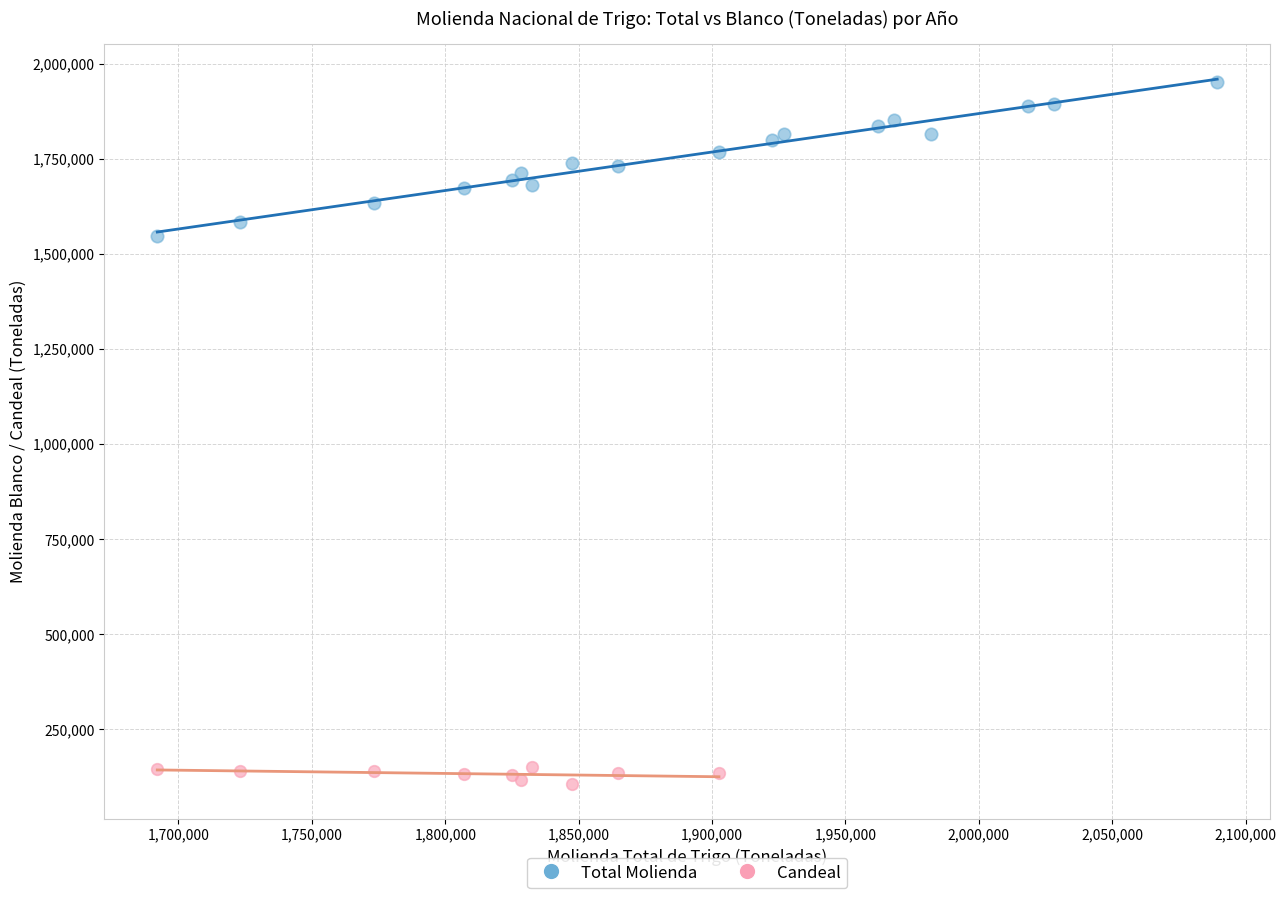

Which series has the largest Y range (max minus min)?

Total Molienda